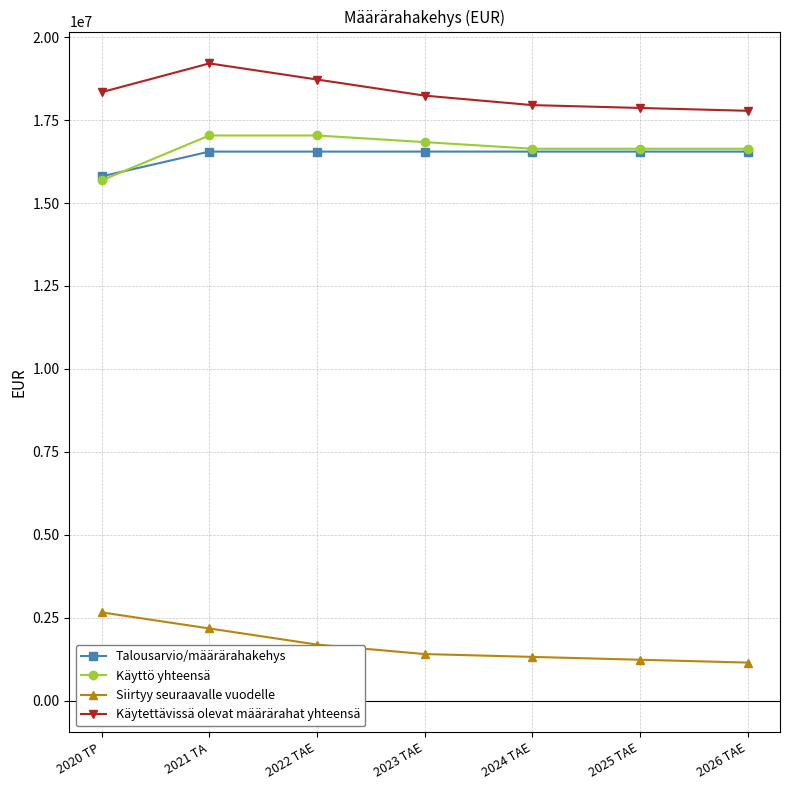

Is it true that Käytettävissä olevat määrärahat yhteensä equals 18723938 at 2022 TAE?

True